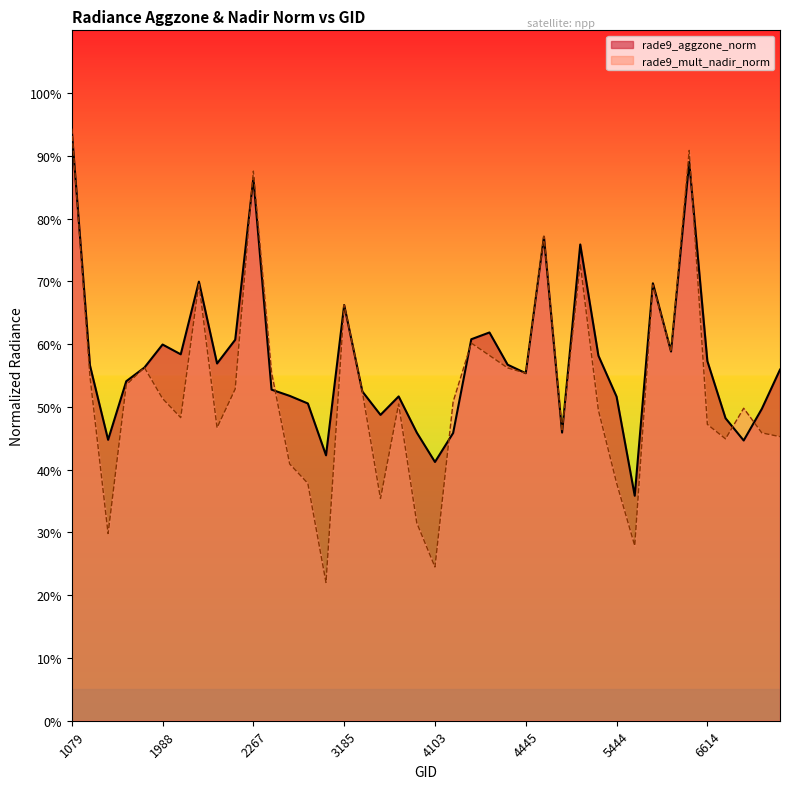

At which label does rade9_mult_nadir_norm reach its minimum?

3068